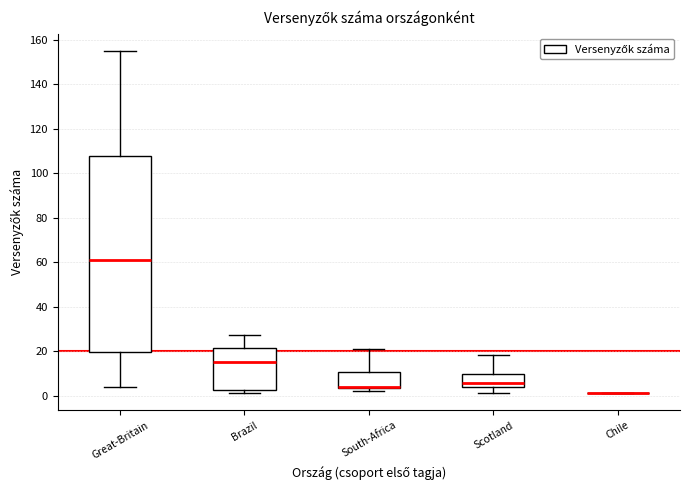

Which box is the tallest, from its lower edge to its upper edge?

Great-Britain